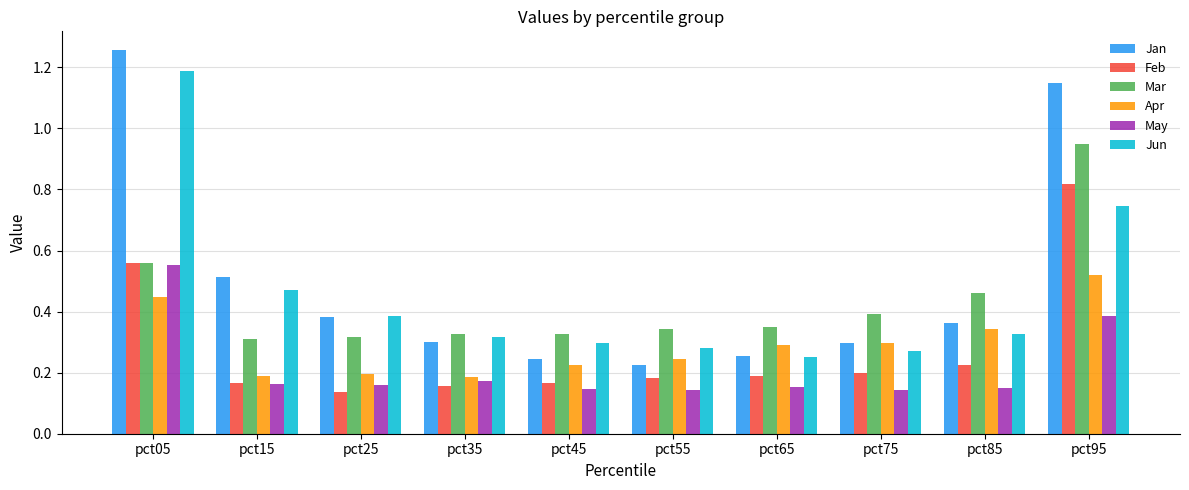

What is the sum of the Feb values at pct75 and pct95?

1.0